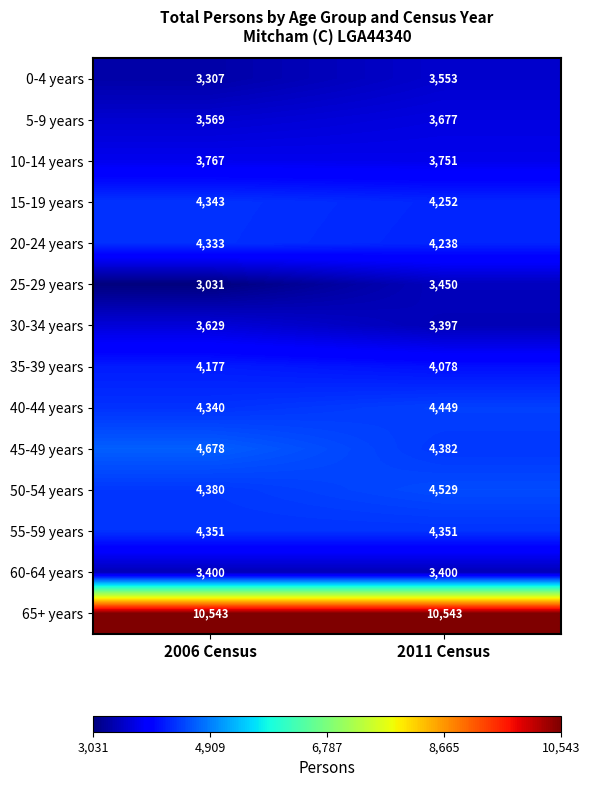

True or false: 35-39 years has a value of 4078 at 2011 Census.

True